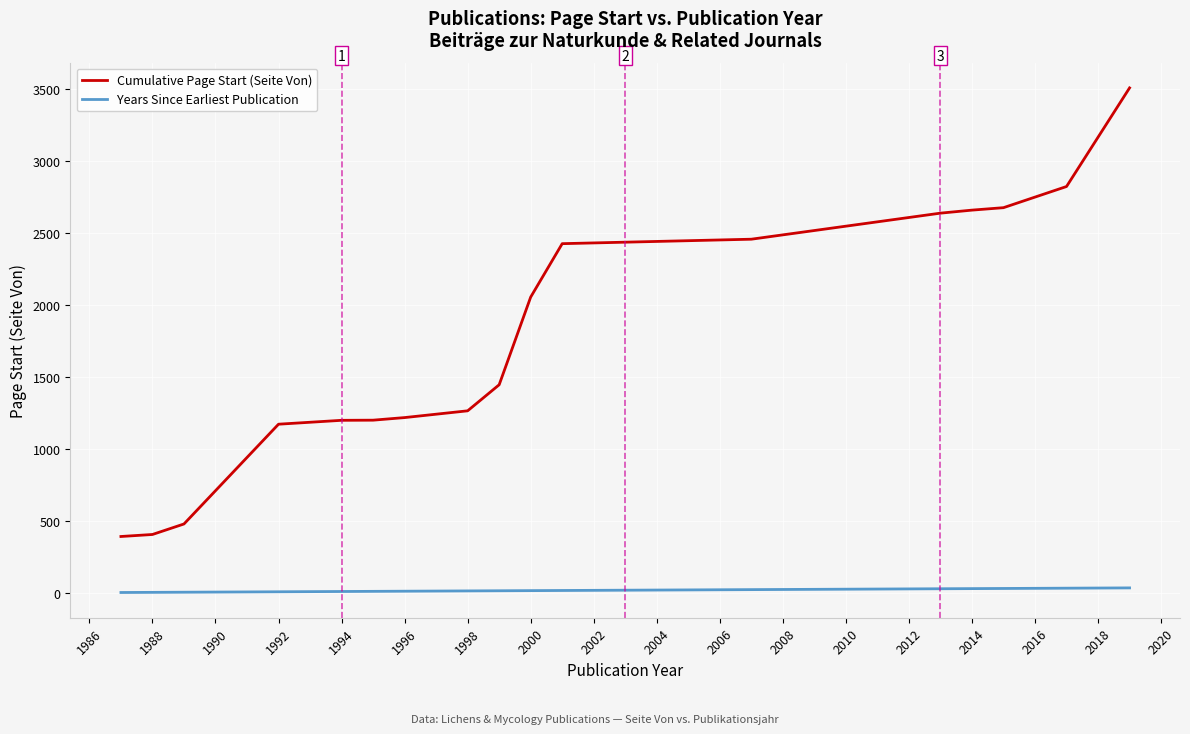

What are all the series names shown in the legend?

Cumulative Page Start (Seite Von), Years Since Earliest Publication